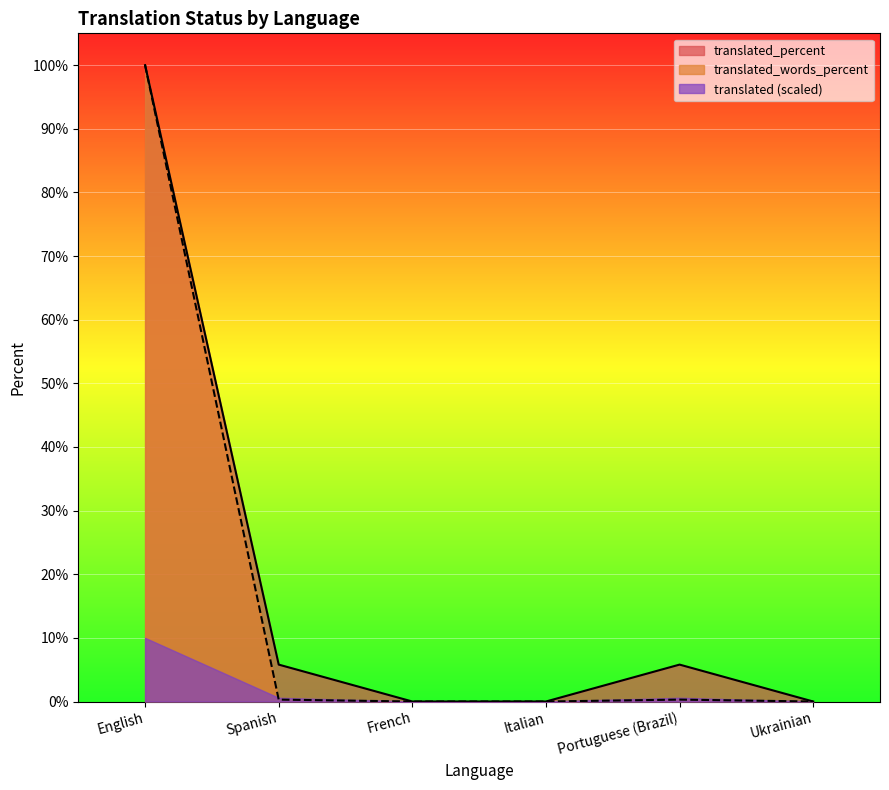

Between English and Spanish, which series saw the biggest shift?

translated_percent